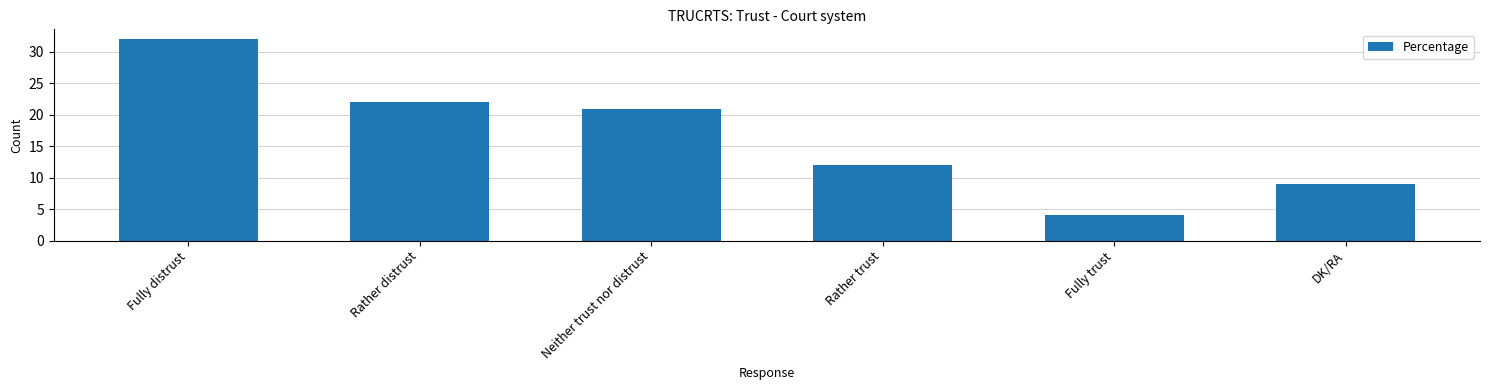

Rank the categories by value from highest to lowest.

Fully distrust, Rather distrust, Neither trust nor distrust, Rather trust, DK/RA, Fully trust